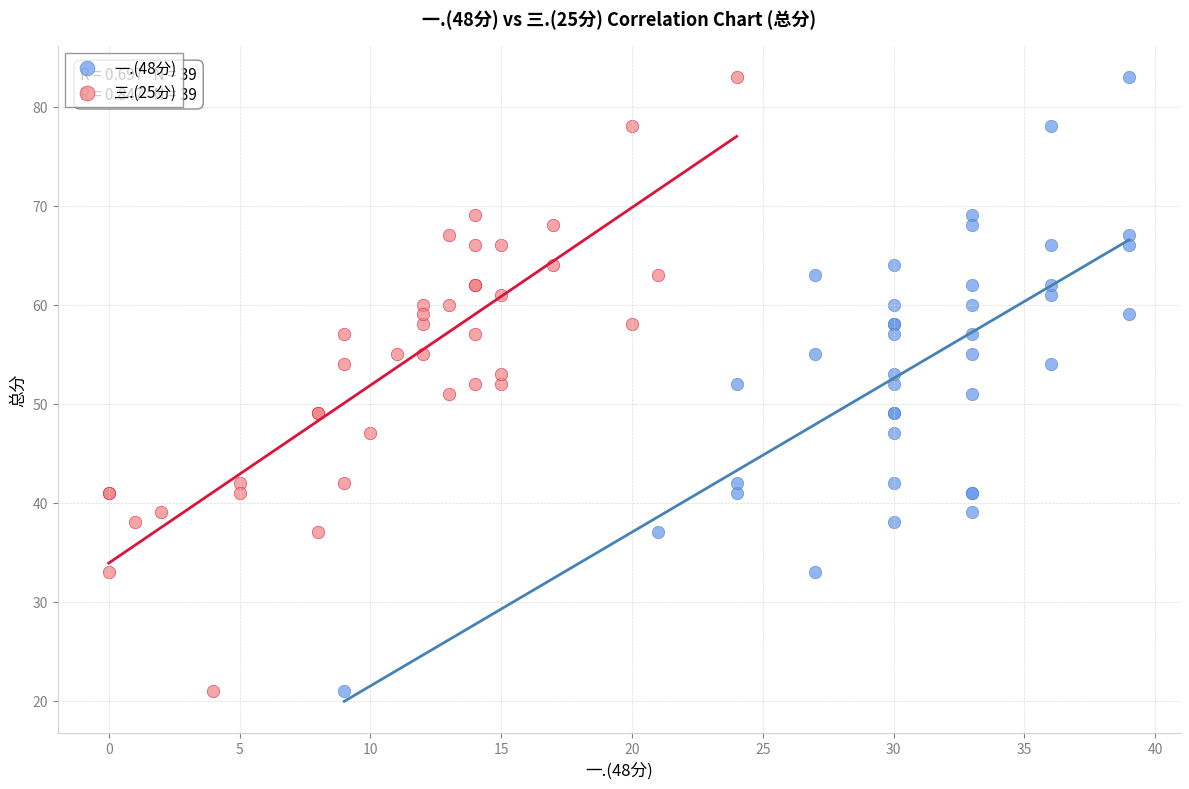

What are all the series names shown in the legend?

一.(48分), 三.(25分)